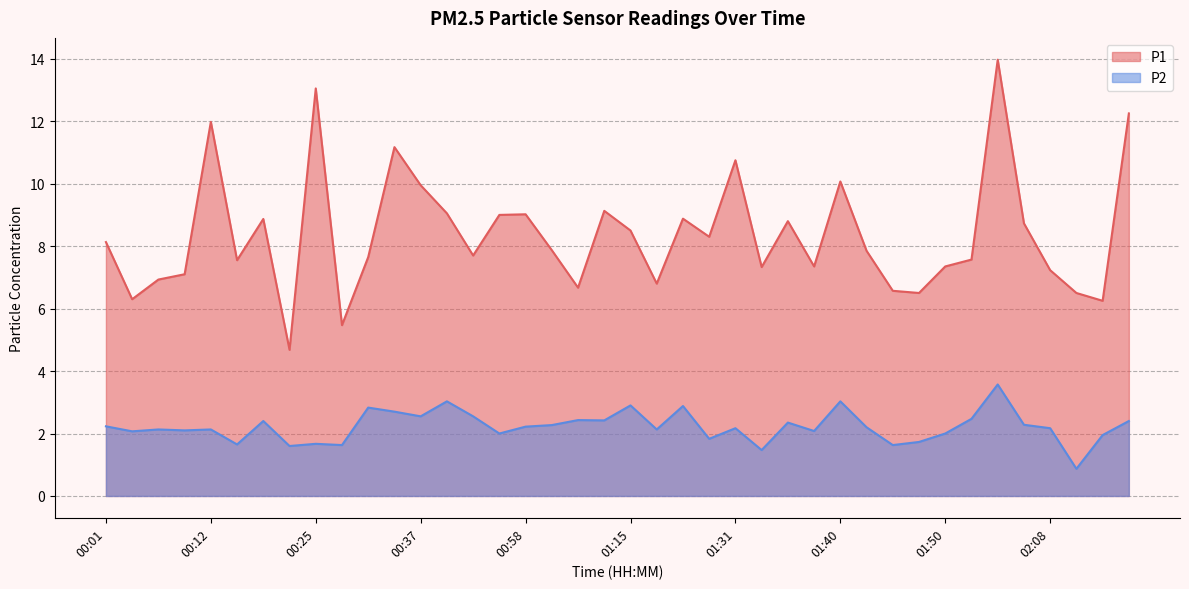

What is the lowest value of the P2 series?

0.9